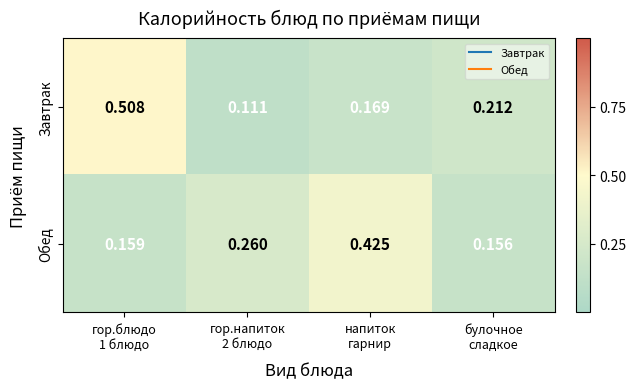

Which series has the largest range (max minus min)?

Завтрак